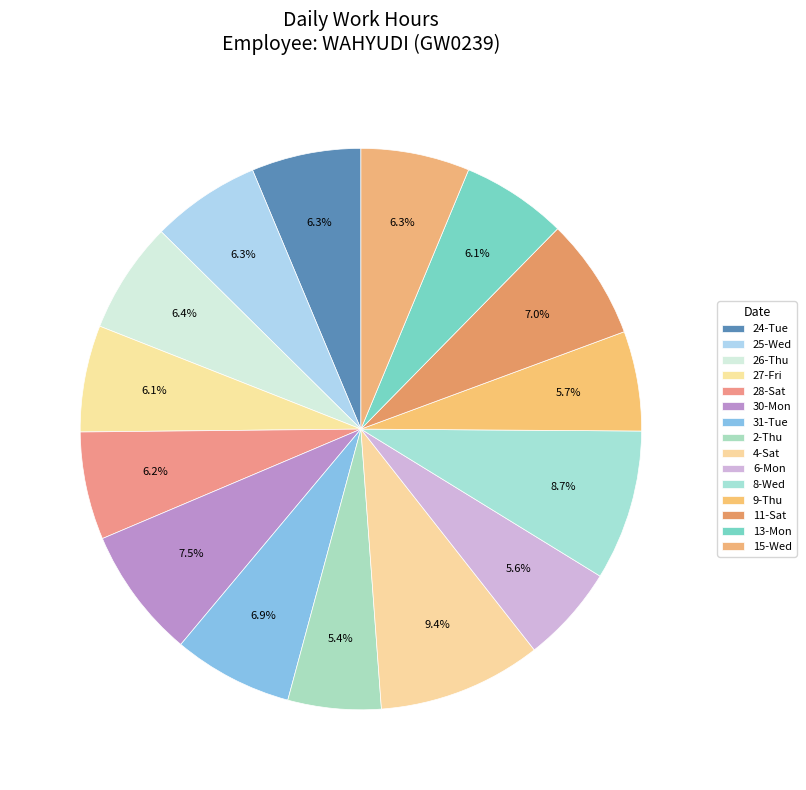

How much of the chart is everything except 9-Thu?

94.3%